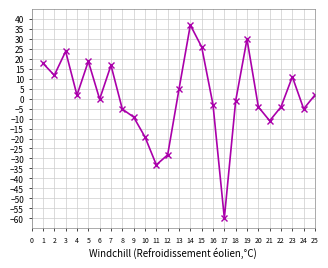

At which category does the chart reach its minimum across all series?

17